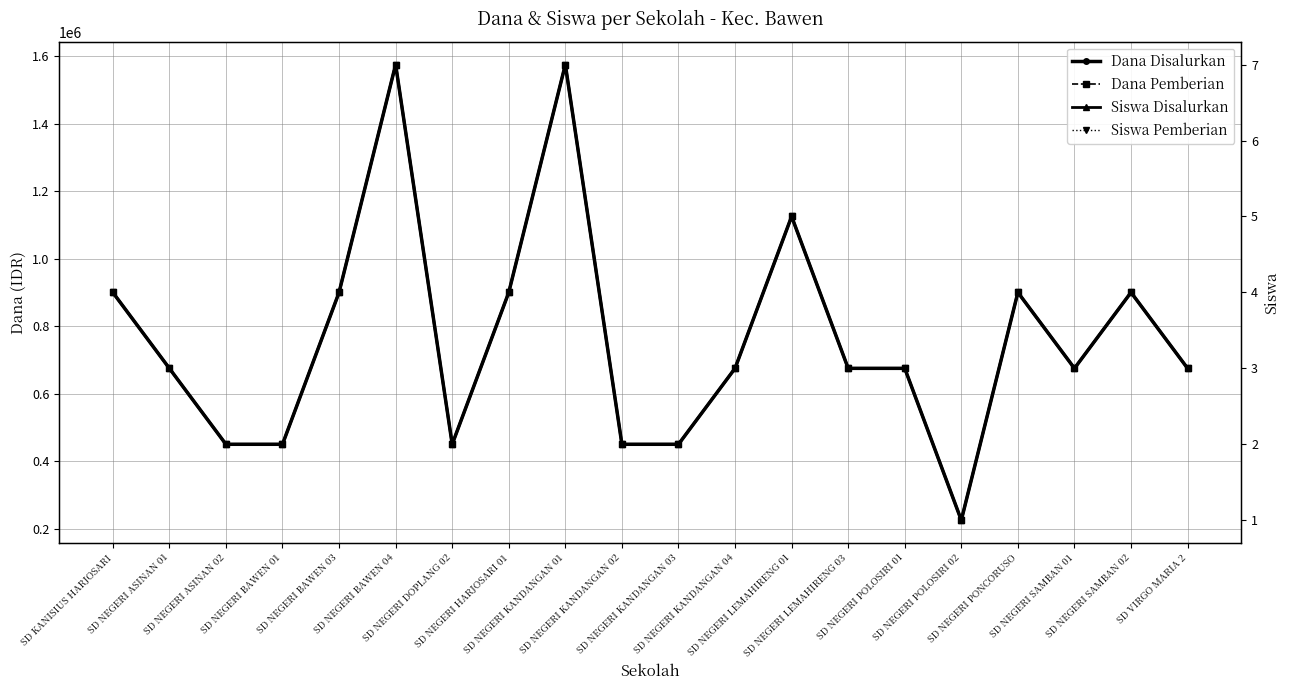

What is the highest value of the Dana Disalurkan series?

1575000